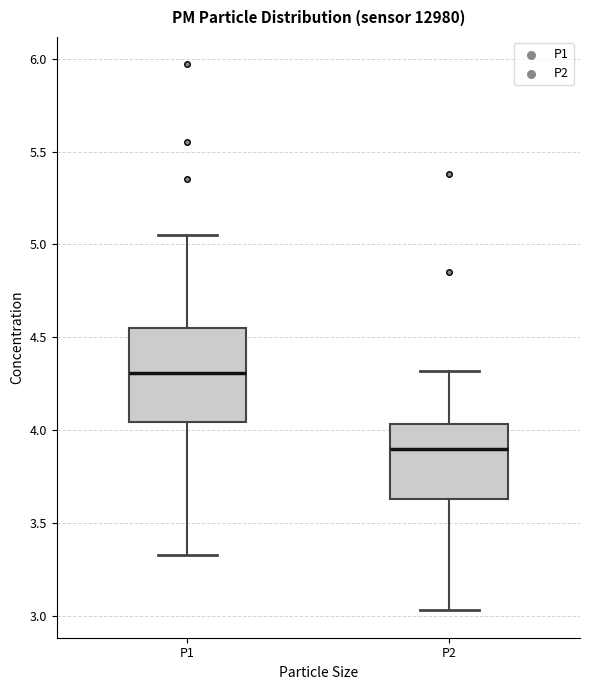

Reading left to right, transcribe this box plot: for each box, give where its median line is, the range the box spans, and where its two whiskers end, as read against the y-axis. The values are not printed on the chart, so give them approximately, as read against the axis.

P1: median 4.30, box 4.05 to 4.55, whiskers 3.35 to 5.05
P2: median 3.90, box 3.65 to 4.05, whiskers 3.05 to 4.30